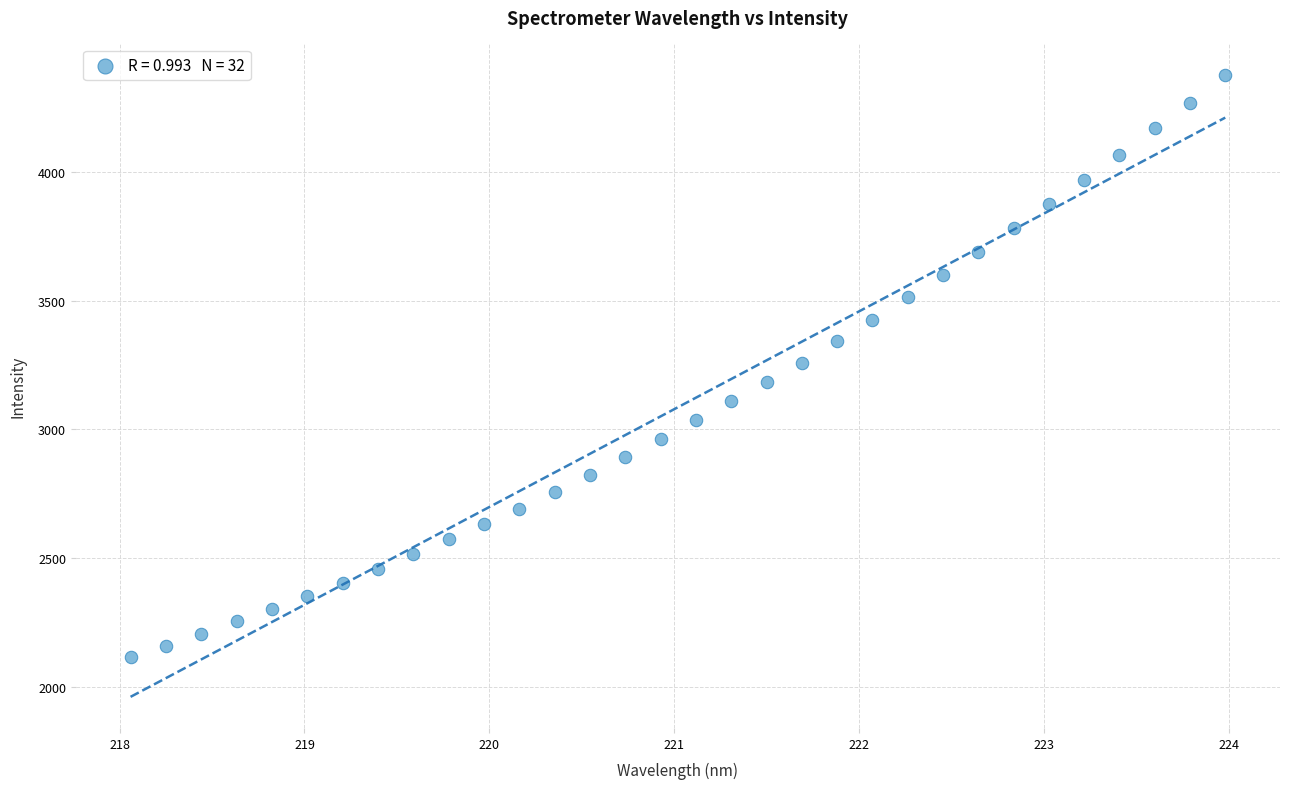

What is the range of Y values (max minus min)?

2262.7